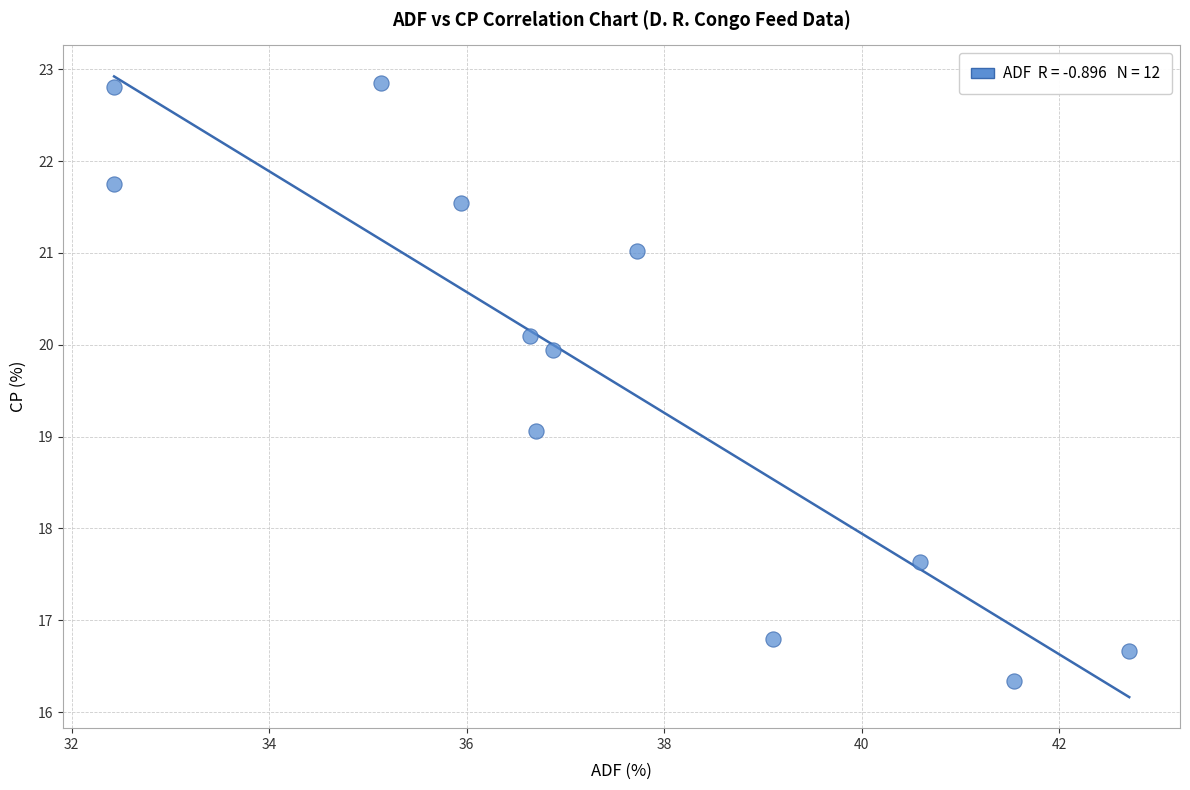

What is the average Y value?

19.7